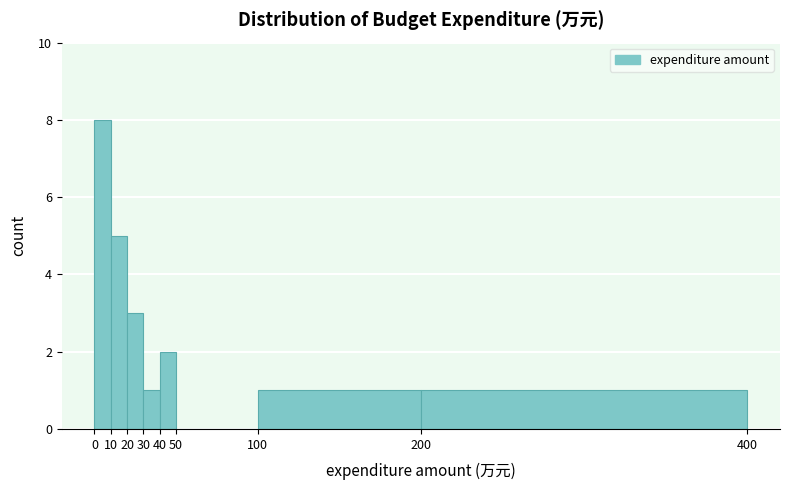

Over which range of the x-axis is the bar tallest?

0 to 10